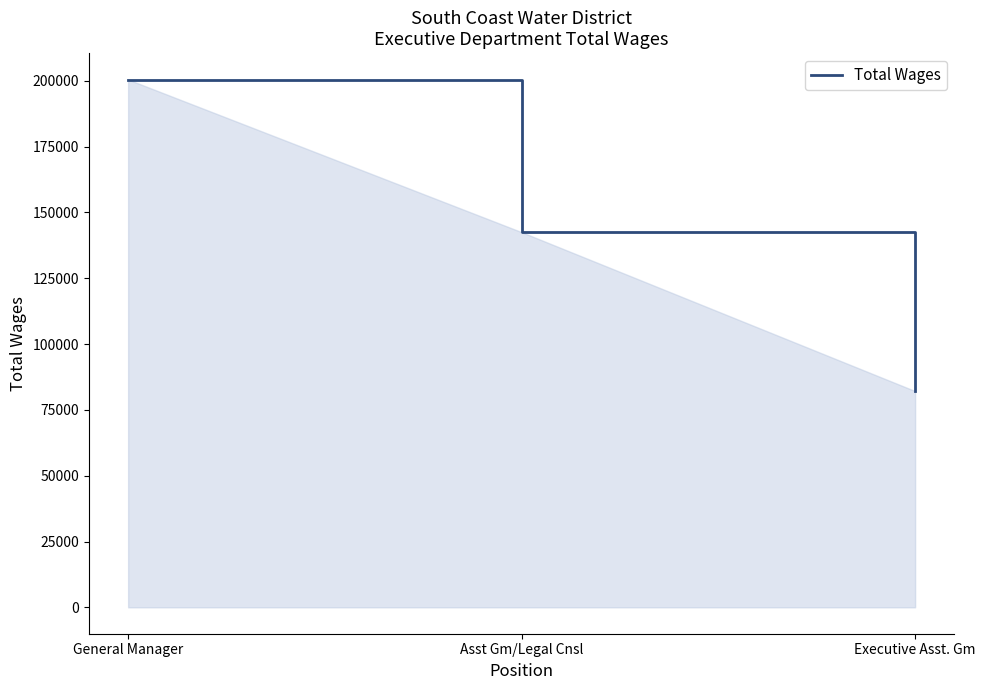

Which label corresponds to the largest value in the chart?

General Manager